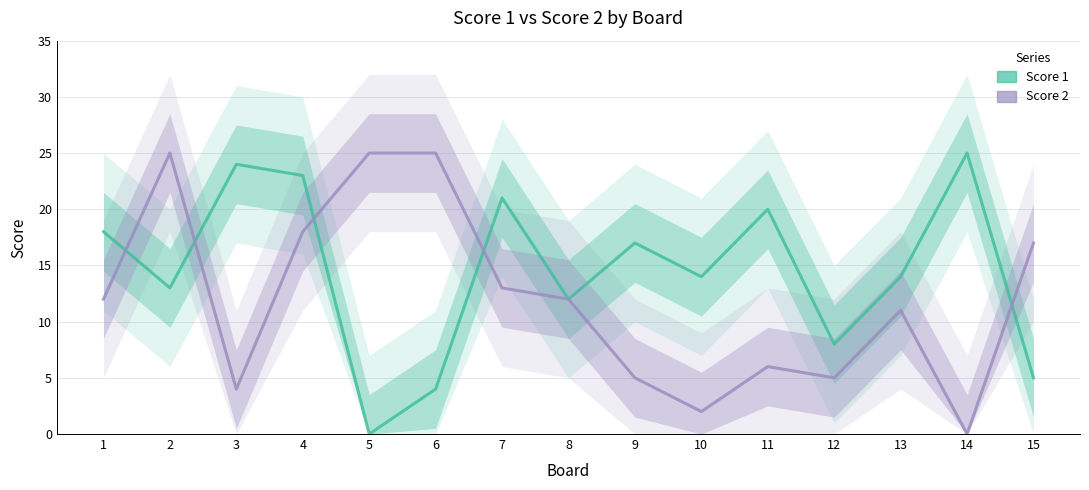

Reading left to right, what are all the values shown in this chart?

Score 1: 1=18	2=13	3=24	4=23	5=0	6=4	7=21	8=12	9=17	10=14	11=20	12=8	13=14	14=25	15=5
Score 2: 1=12	2=25	3=4	4=18	5=25	6=25	7=13	8=12	9=5	10=2	11=6	12=5	13=11	14=0	15=17